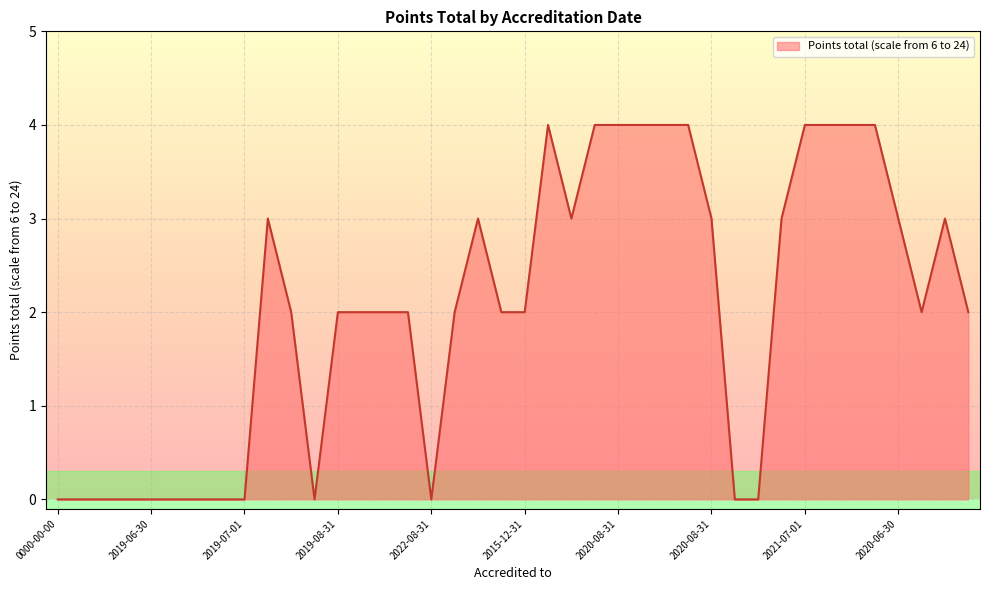

What is the greatest value displayed?

4